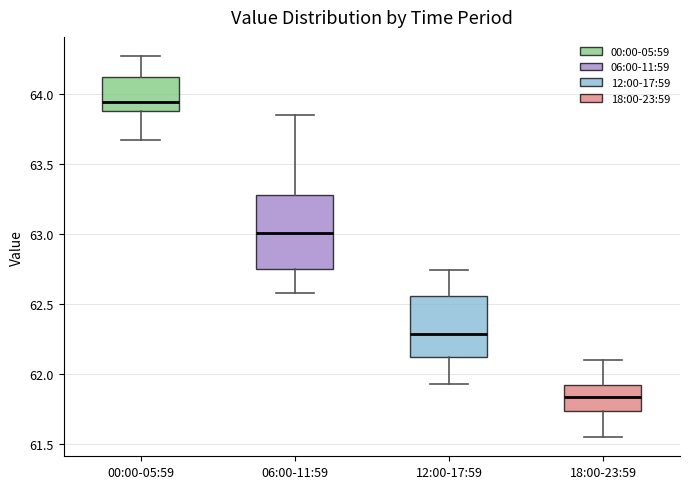

Reading left to right, read every box against the y-axis: the position of its median line, the range the box covers, and the ends of its whiskers. The values are not printed on the chart, so give them approximately, as read against the axis.

00:00-05:59: median 63.95, box 63.90 to 64.10, whiskers 63.65 to 64.25
06:00-11:59: median 63.00, box 62.75 to 63.30, whiskers 62.60 to 63.85
12:00-17:59: median 62.30, box 62.10 to 62.55, whiskers 61.95 to 62.75
18:00-23:59: median 61.85, box 61.75 to 61.95, whiskers 61.55 to 62.10